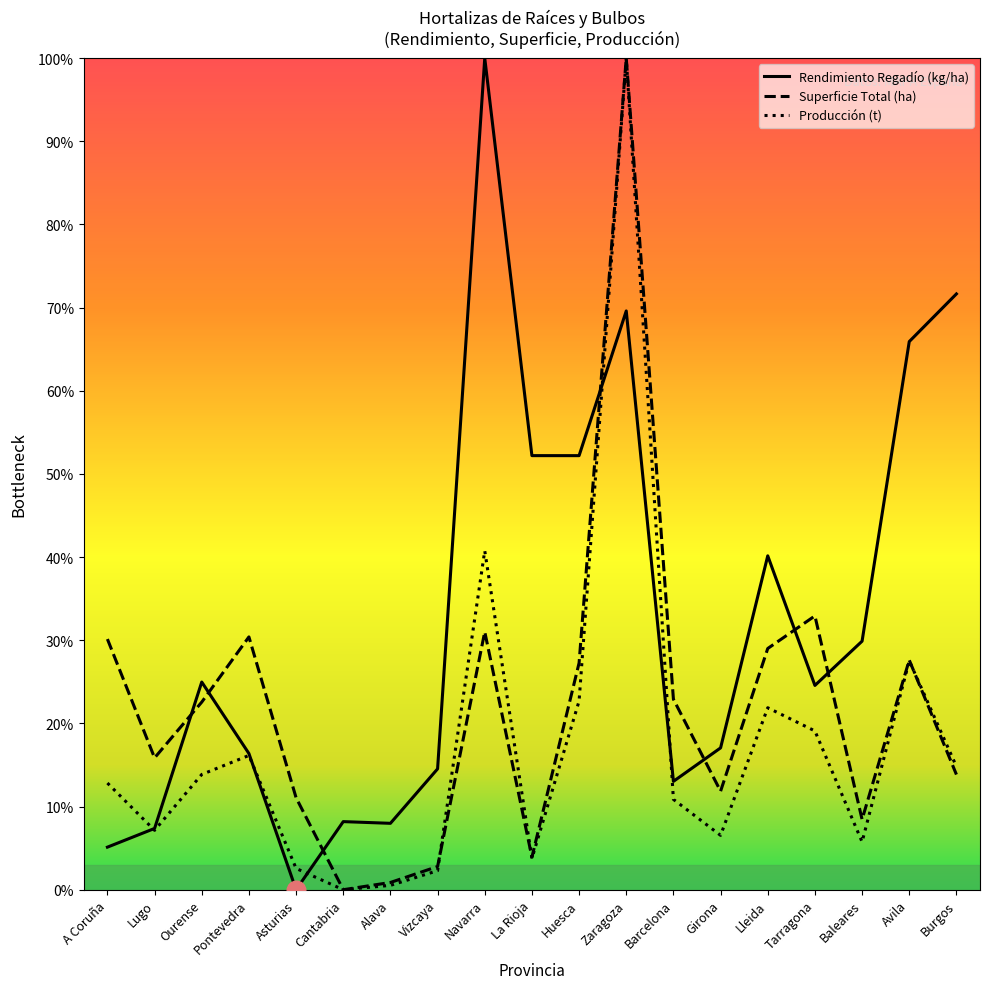

At how many categories does at least one series exceed 28?

11